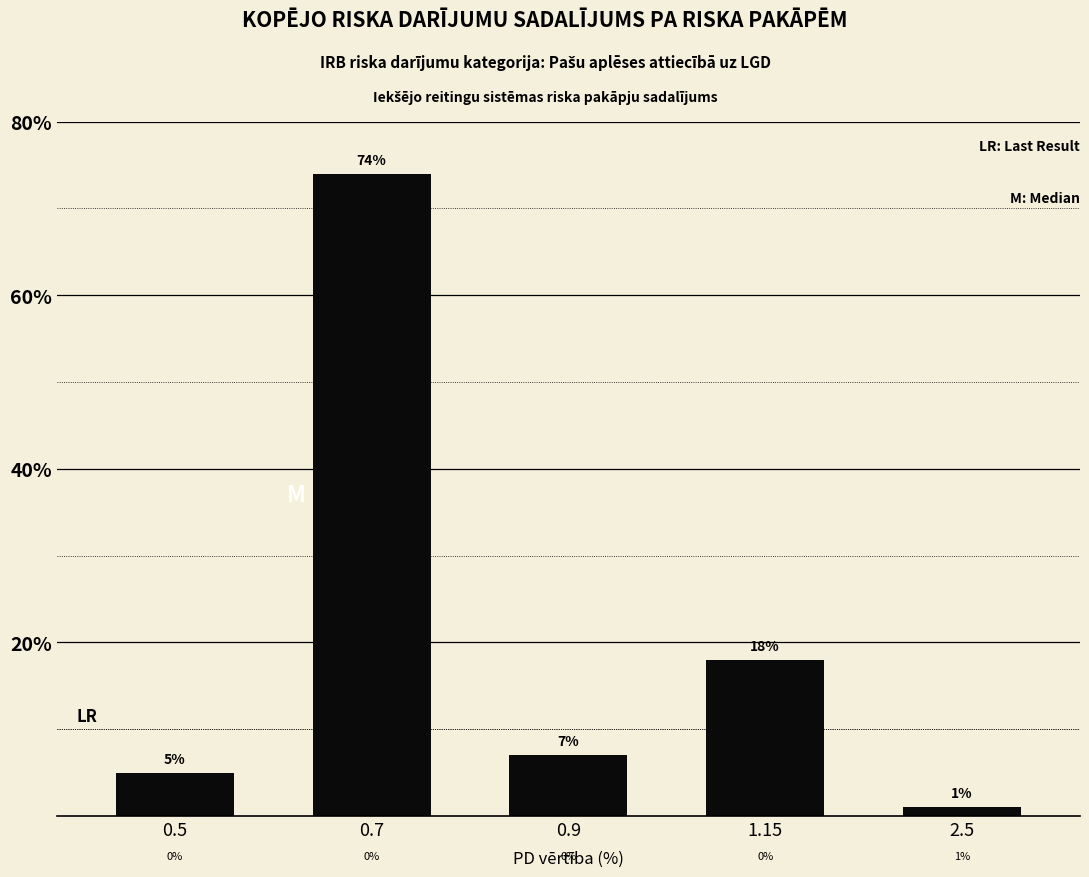

Reading left to right, list all the values displayed in this chart.

0.5=5	0.7=74	0.9=7	1.15=18	2.5=1